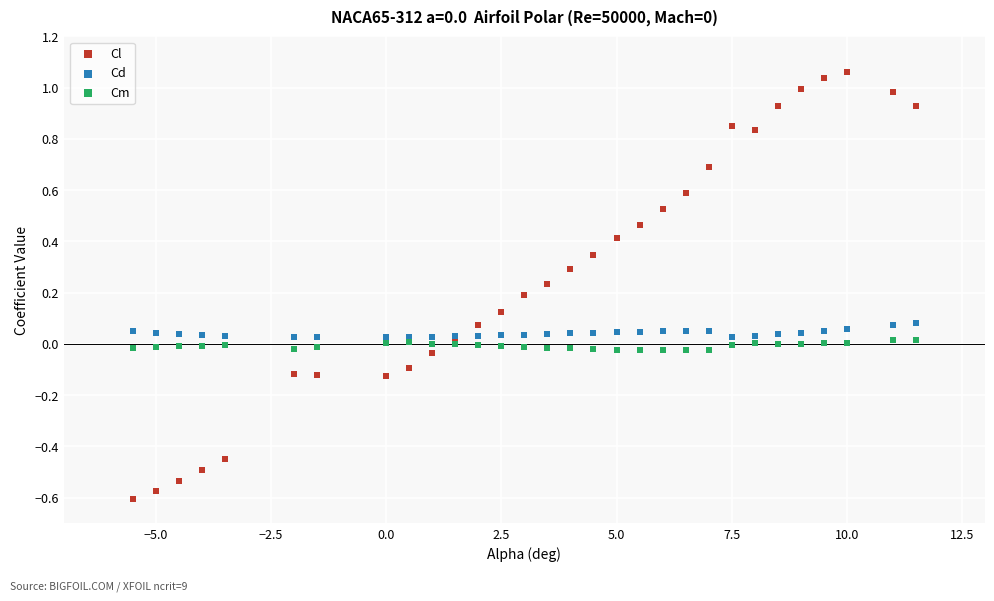

Which series has the widest spread of Y values?

Cl